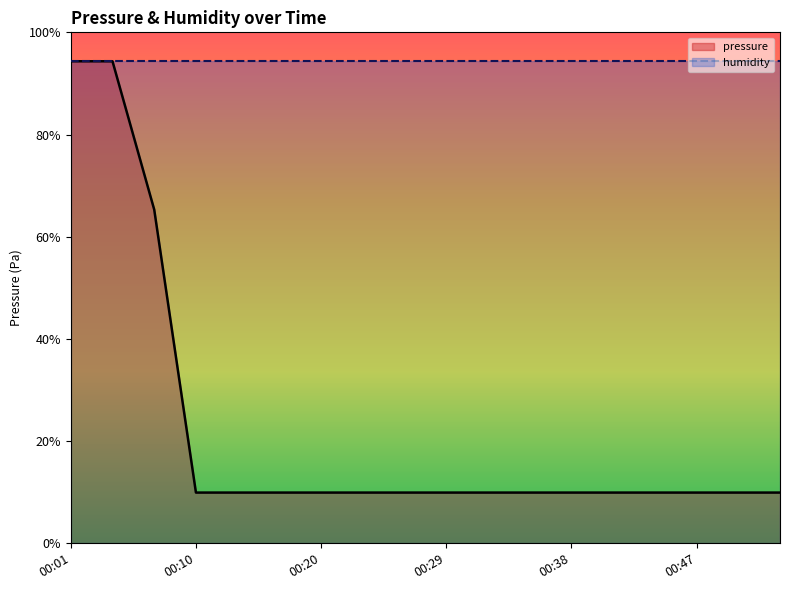

True or false: humidity and pressure intersect in this chart.

False